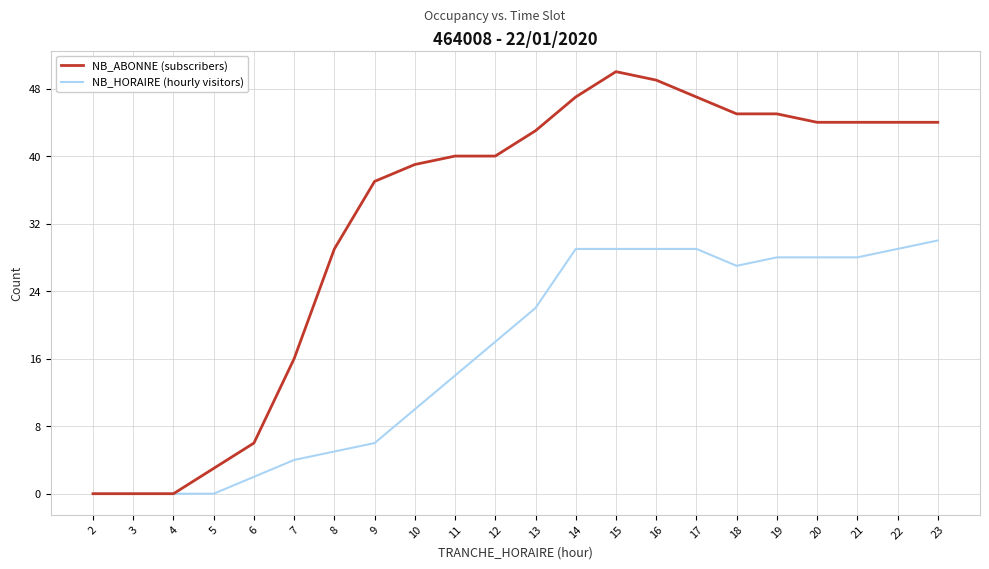

Is it true that NB_ABONNE (subscribers) equals 39 at 10?

True